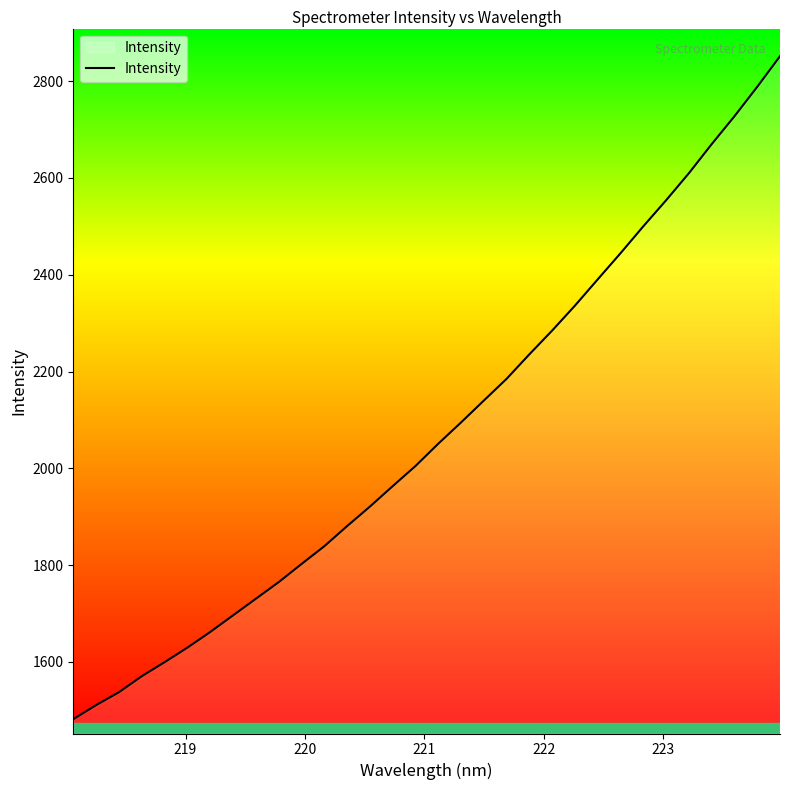

What is the difference between the maximum and minimum values?

1370.2